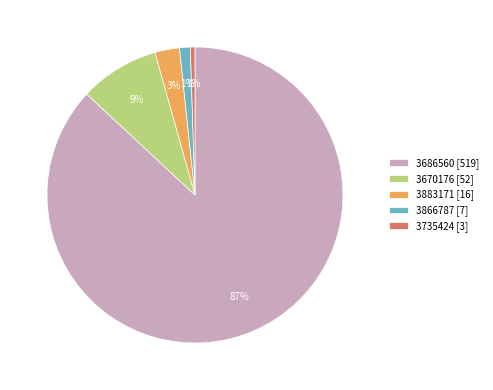

Which has a higher value, 3735424 [3] or 3883171 [16]?

3883171 [16]